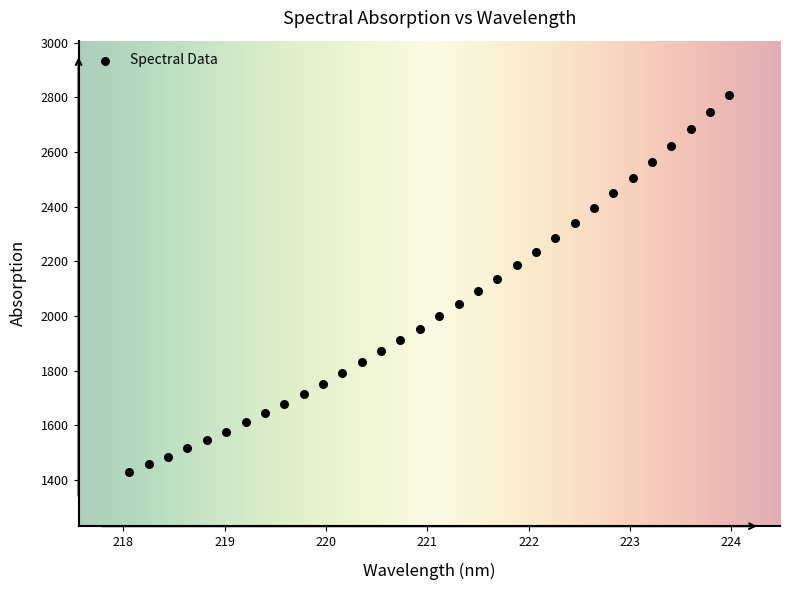

What is the range of X values (max minus min)?

5.9